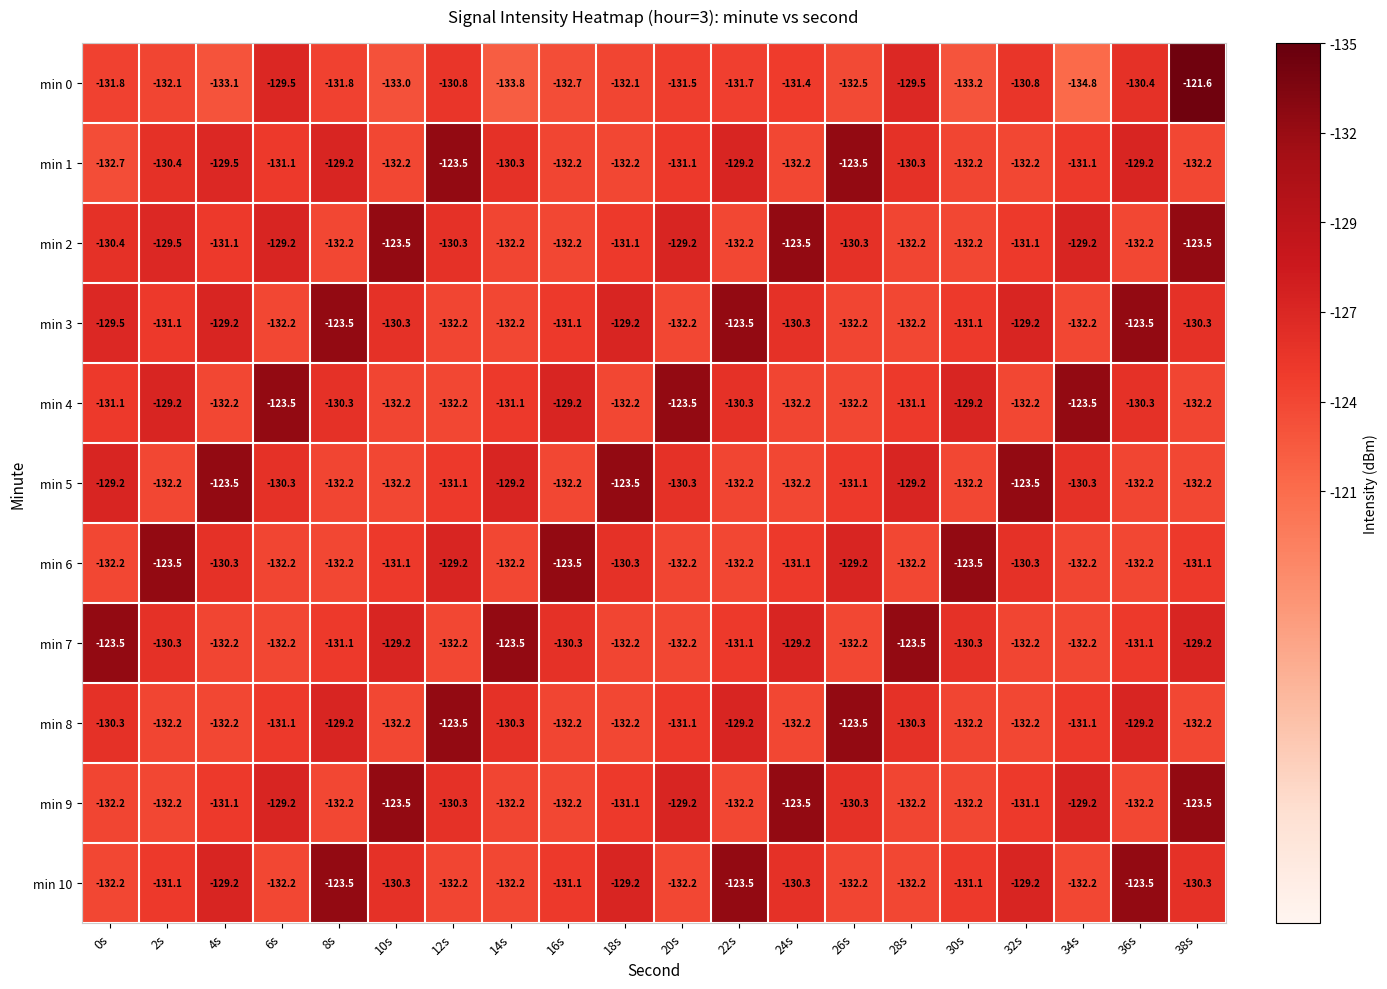

At how many categories does at least one series exceed -133?

20